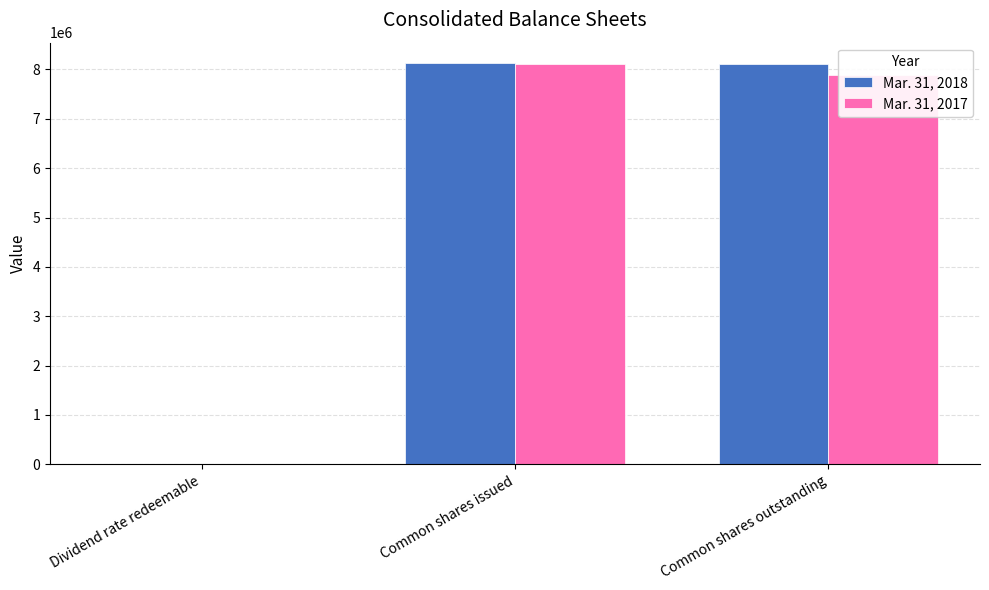

The Mar. 31, 2017 series shows 8120348 at Common shares issued. True or false?

True